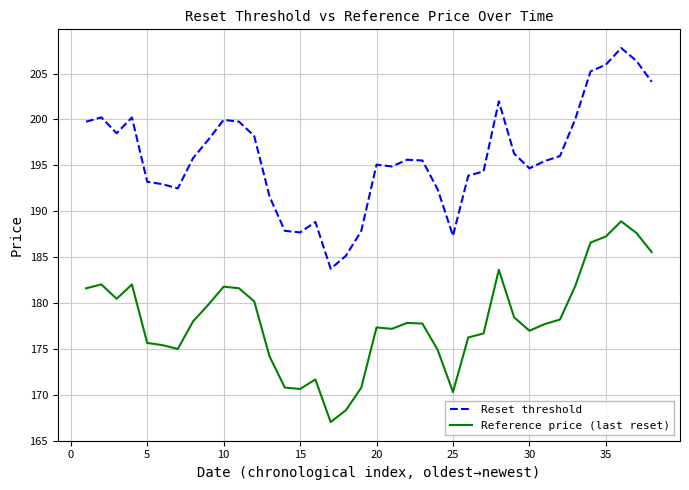

What is the average value of the Reset threshold series?

195.9